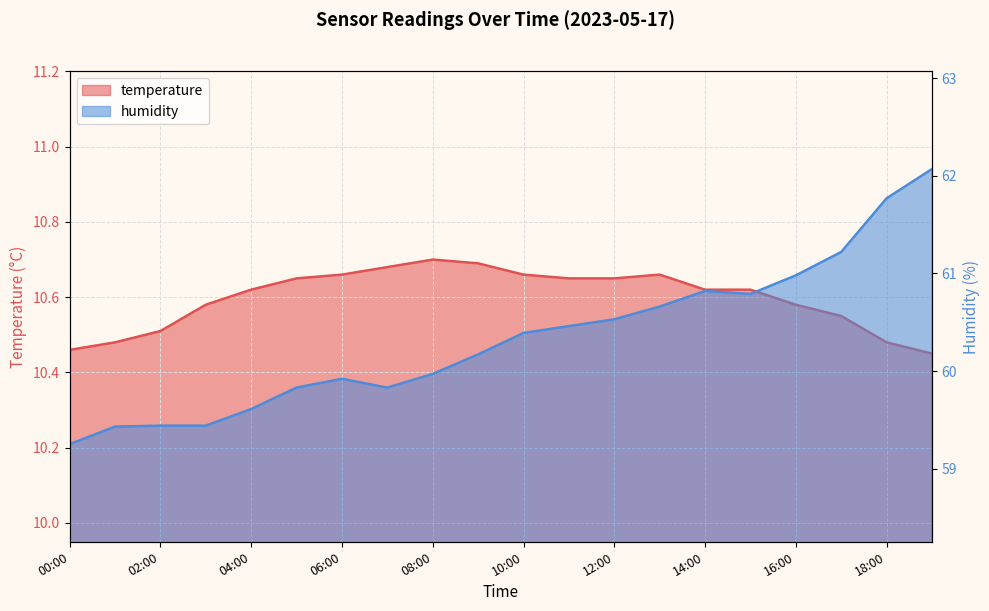

True or false: temperature and humidity cross at least once.

False